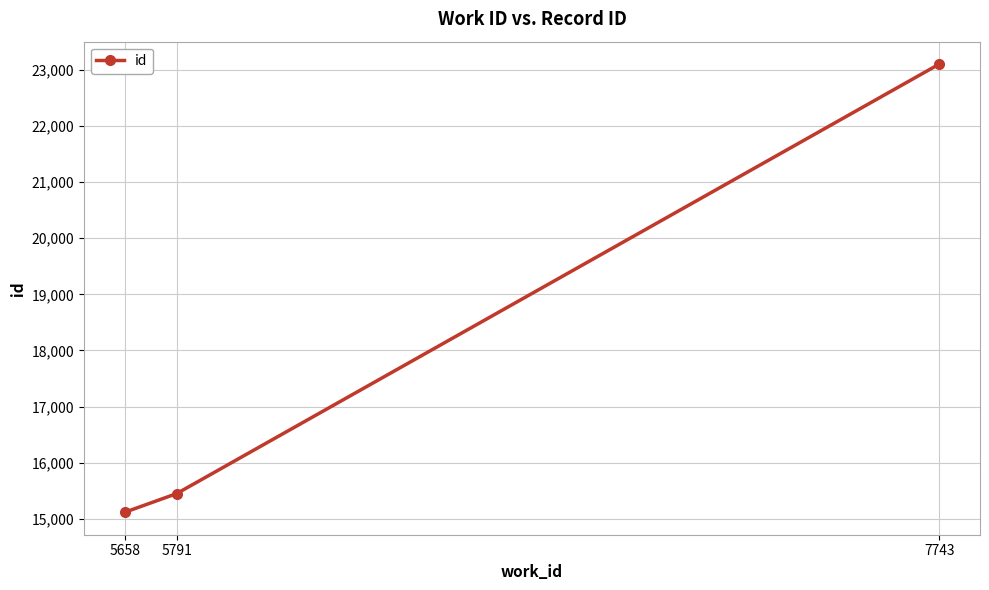

Rank the categories by value from highest to lowest.

7743, 5791, 5658